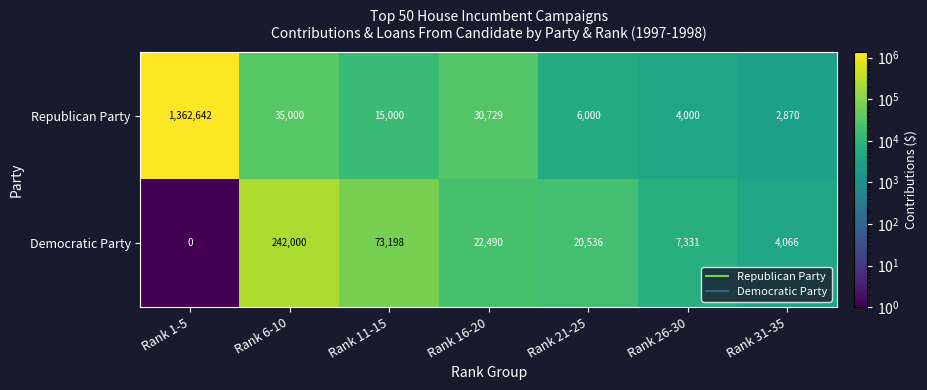

Which series has the largest range (max minus min)?

Republican Party